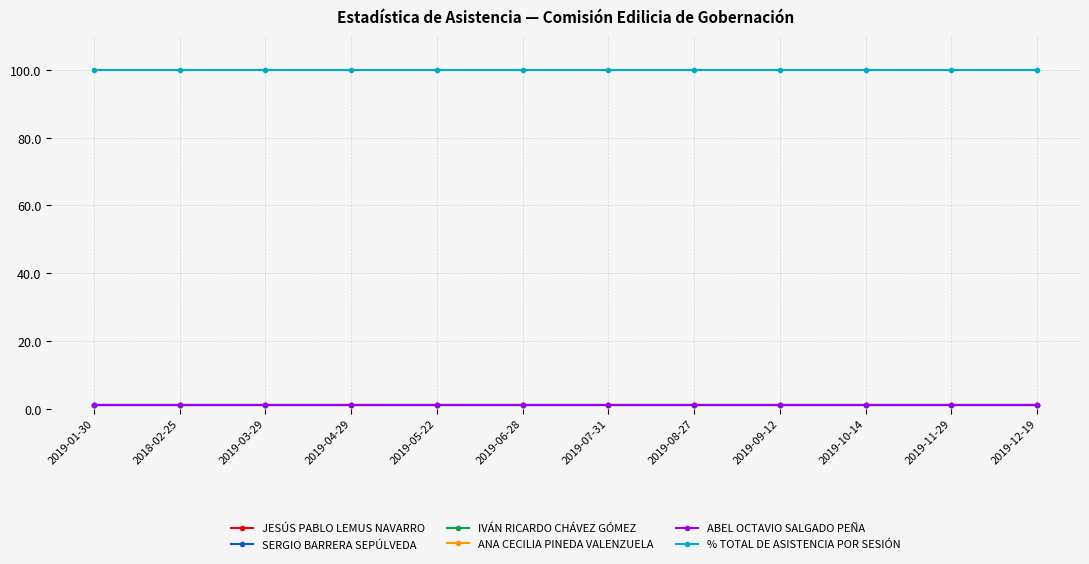

True or false: ANA CECILIA PINEDA VALENZUELA has a value of 2 at 2019-04-29.

False